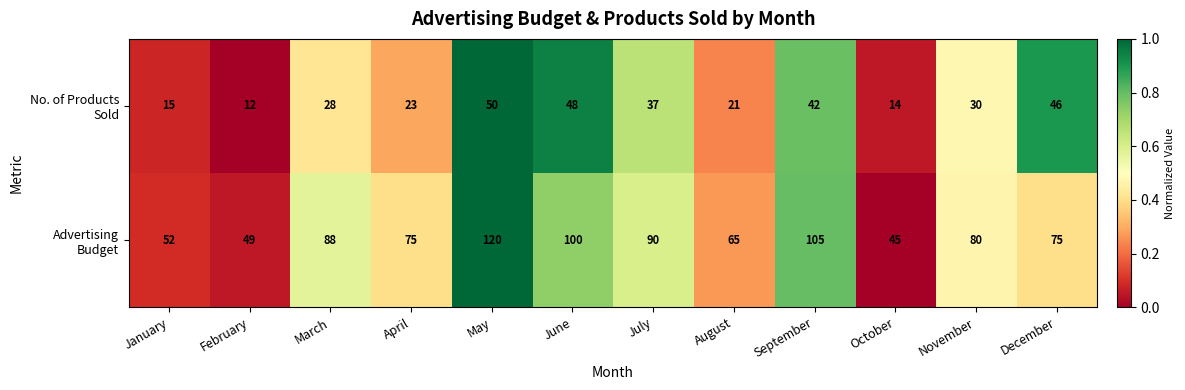

At how many categories does at least one series exceed 57?

9